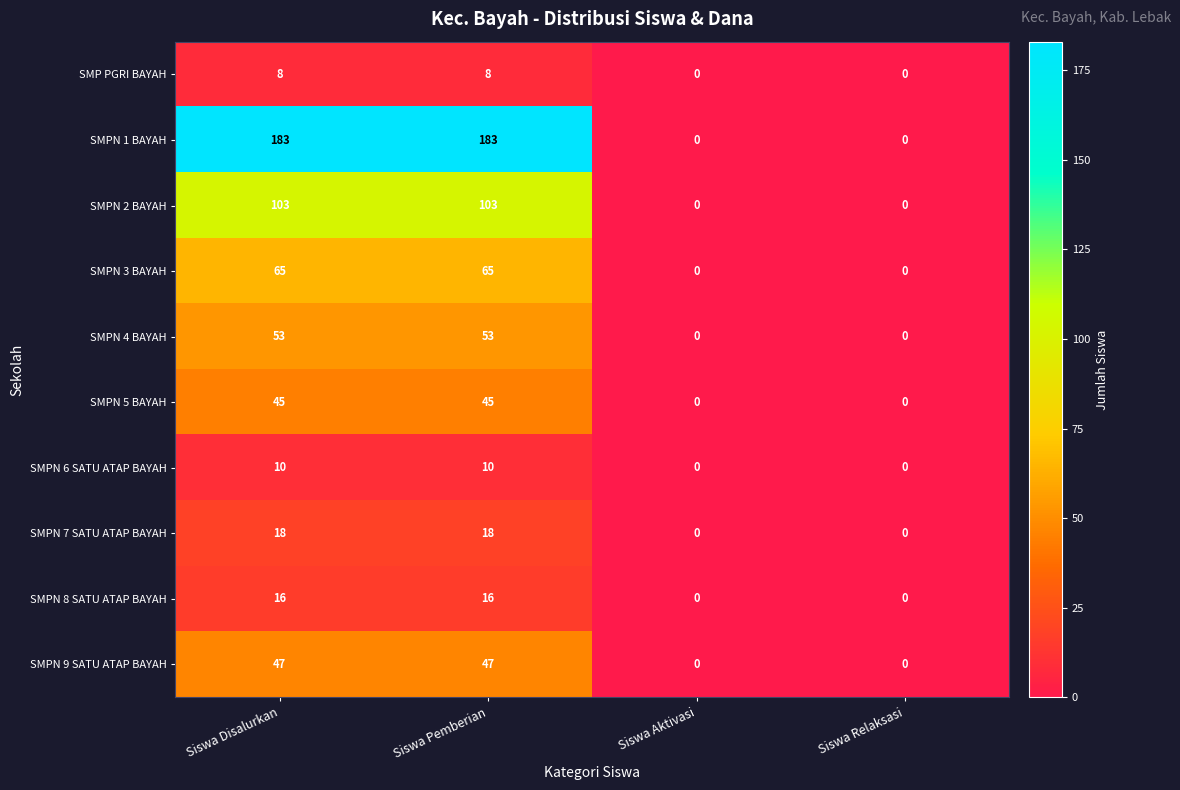

What is the difference between the maximum and minimum values in the SMPN 2 BAYAH series?

103